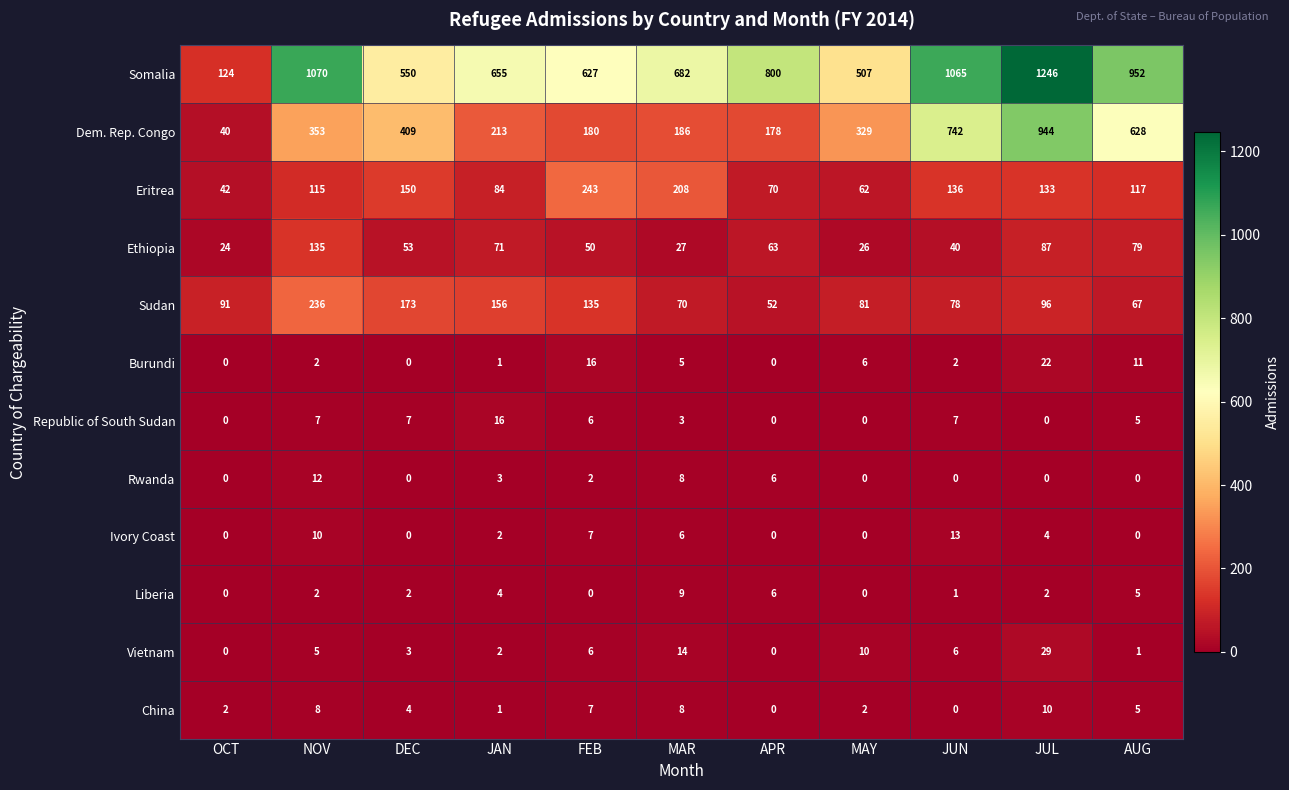

True or false: Ivory Coast has a value of 7 at MAY.

False